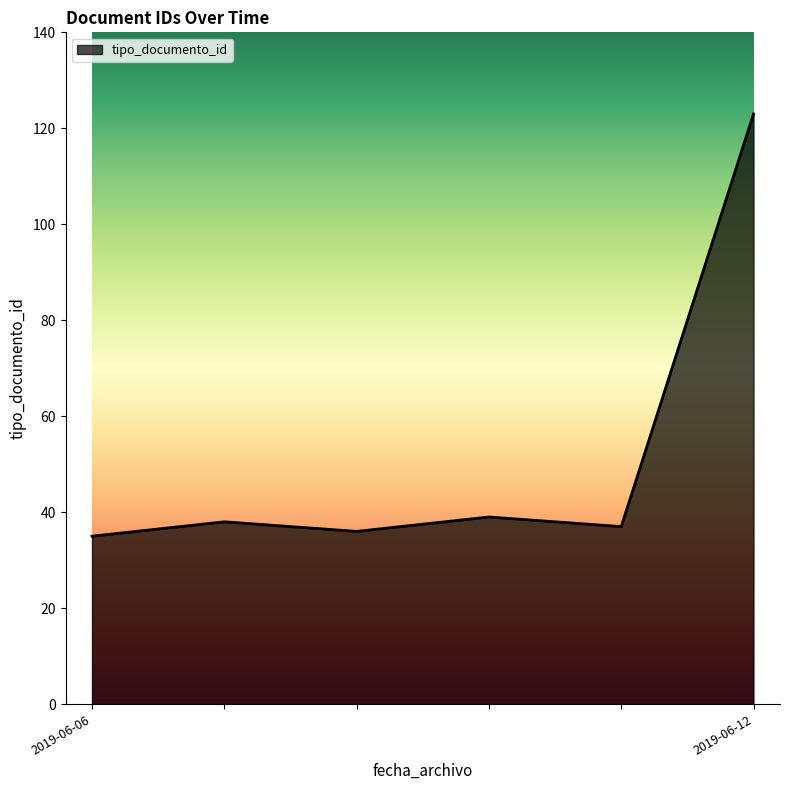

True or false: the data has more than 2 interior local peaks.

False